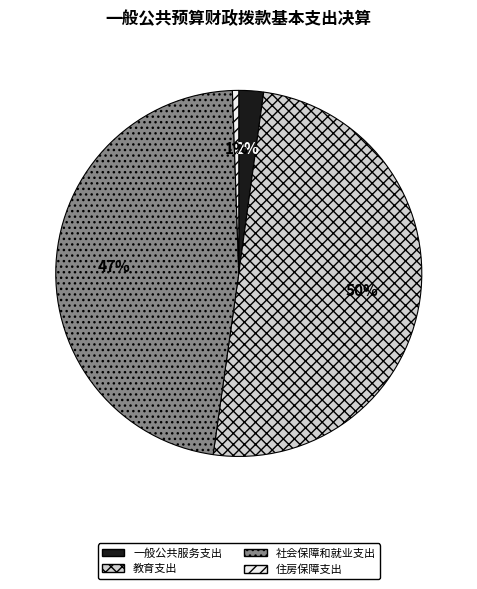

True or false: 一般公共服务支出 accounts for 11% of the total.

False